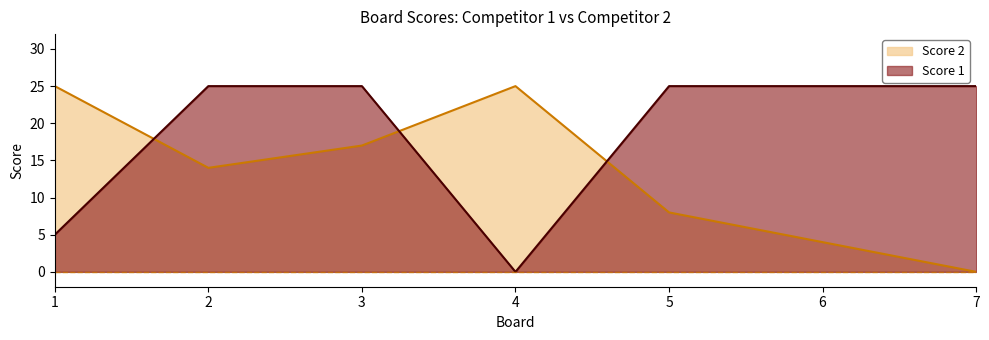

What is the value of the Score 1 point at the 1st from the left?

5